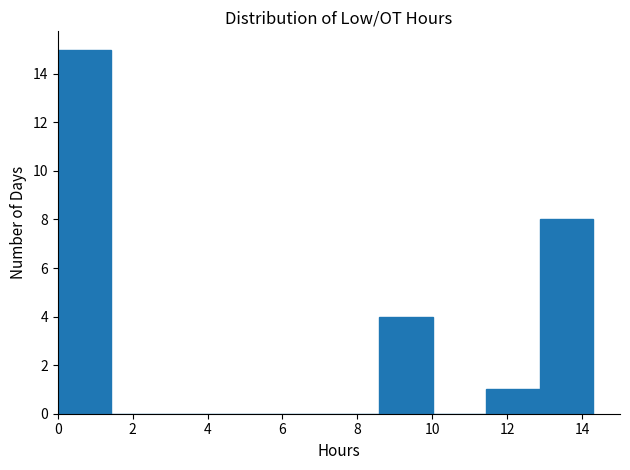

Reading left to right, list every bar in this chart as the range it spans on the x-axis followed by its height. Neither the bar edges nor the heights are printed on the chart, so give them approximately, as read against the axes.

0.0 to 1.4: 15
1.4 to 2.8: 0
2.8 to 4.2: 0
4.2 to 5.8: 0
5.8 to 7.2: 0
7.2 to 8.6: 0
8.6 to 10.0: 4
10.0 to 11.4: 0
11.4 to 12.8: 1
12.8 to 14.4: 8